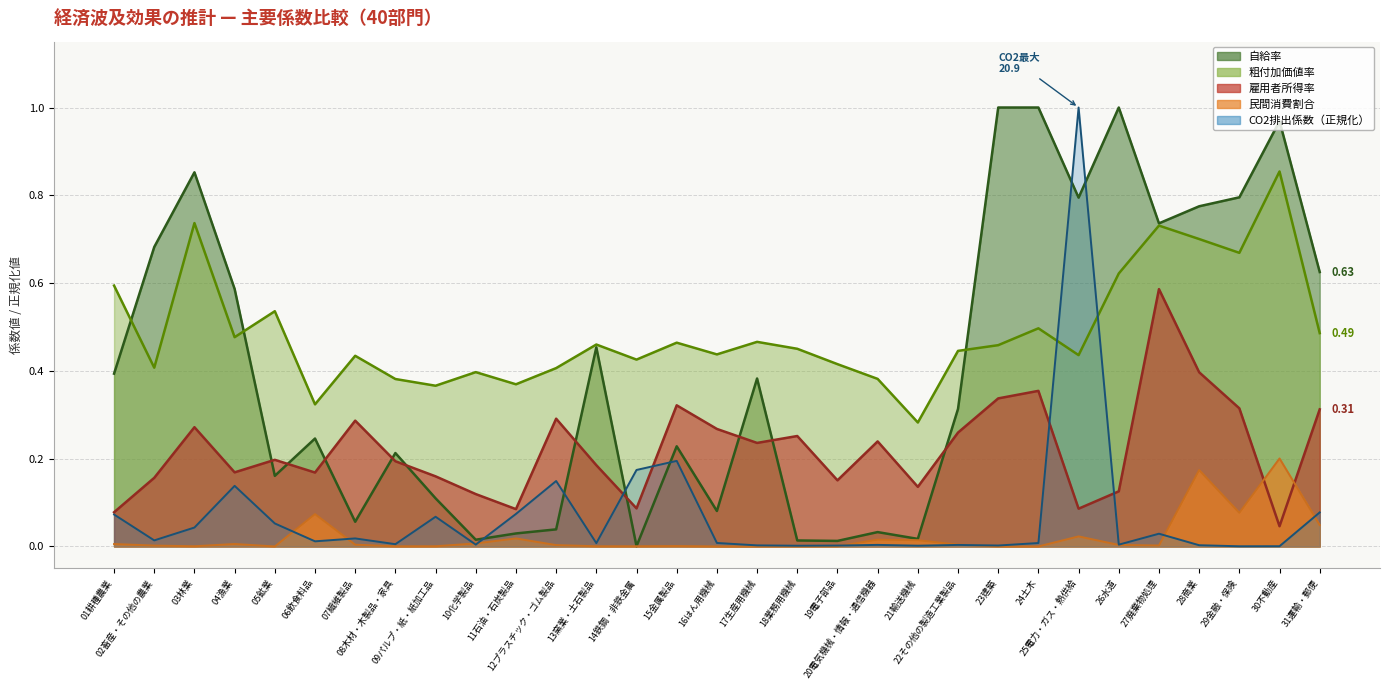

What is the approximate value of 粗付加価値率 at 28商業?

0.7